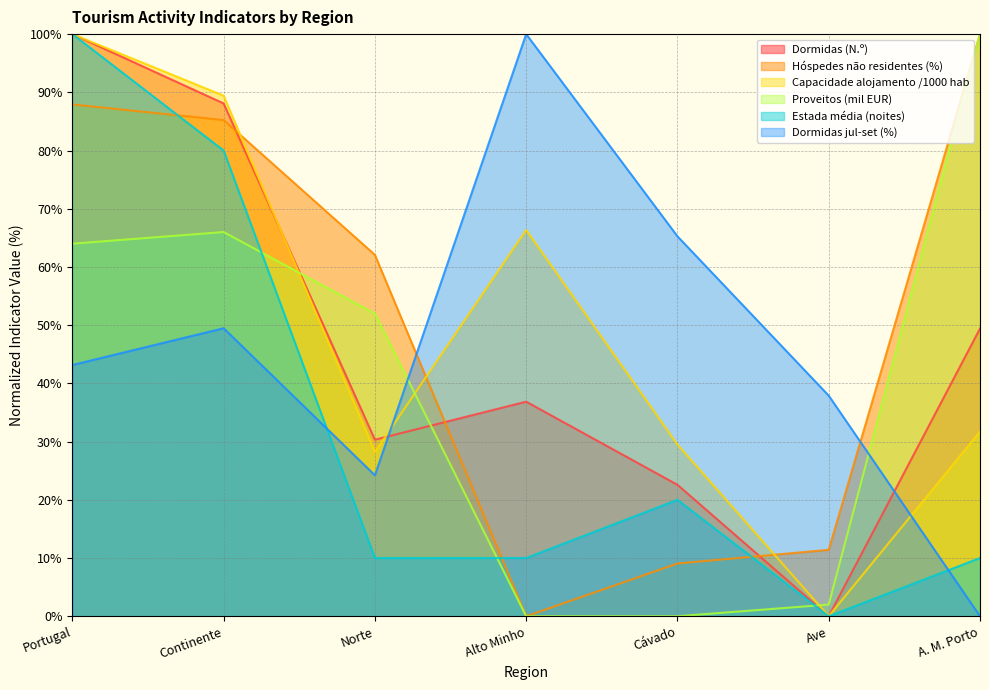

Which category has the highest value across all series?

Portugal